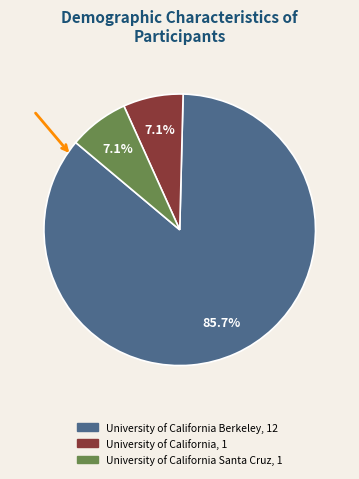

Does any single category account for the majority?

Yes